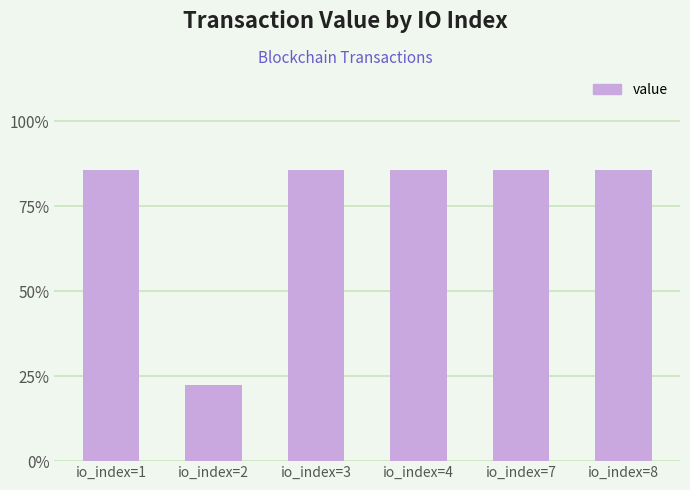

The chart shows a value of 85.6 at io_index=1. True or false?

True